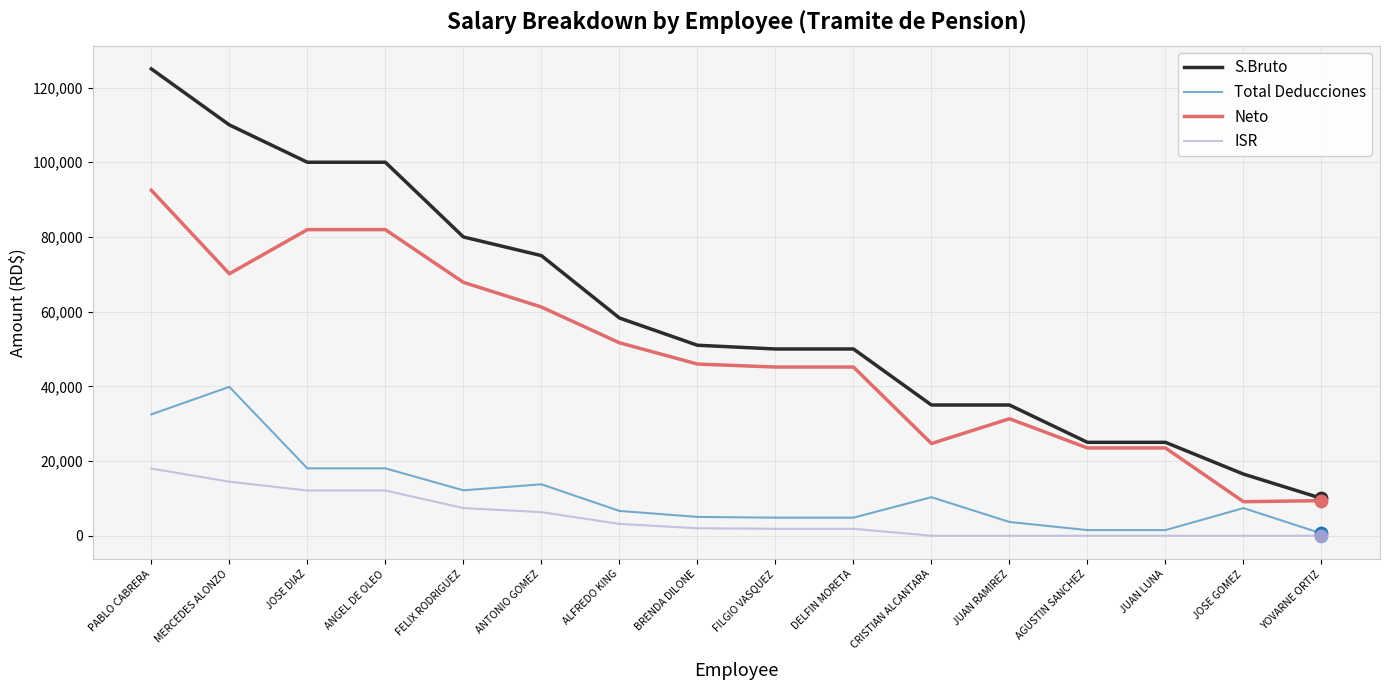

What are all the series names shown in the legend?

S.Bruto, Total Deducciones, Neto, ISR